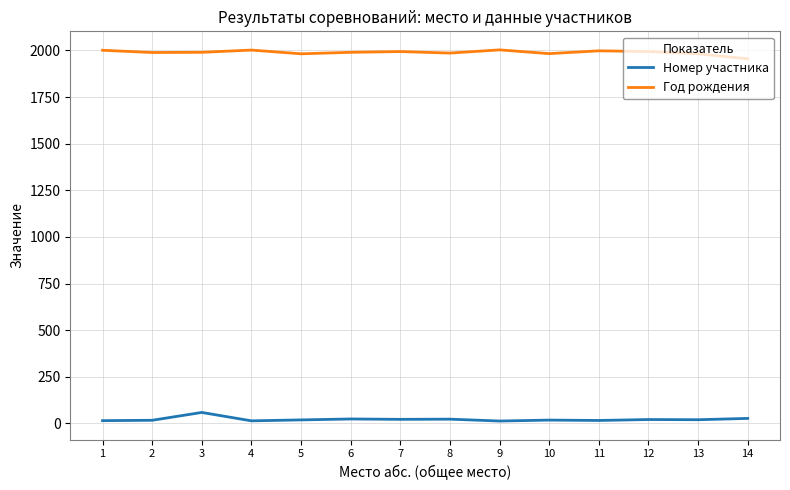

Which series has the largest total across all categories?

Год рождения